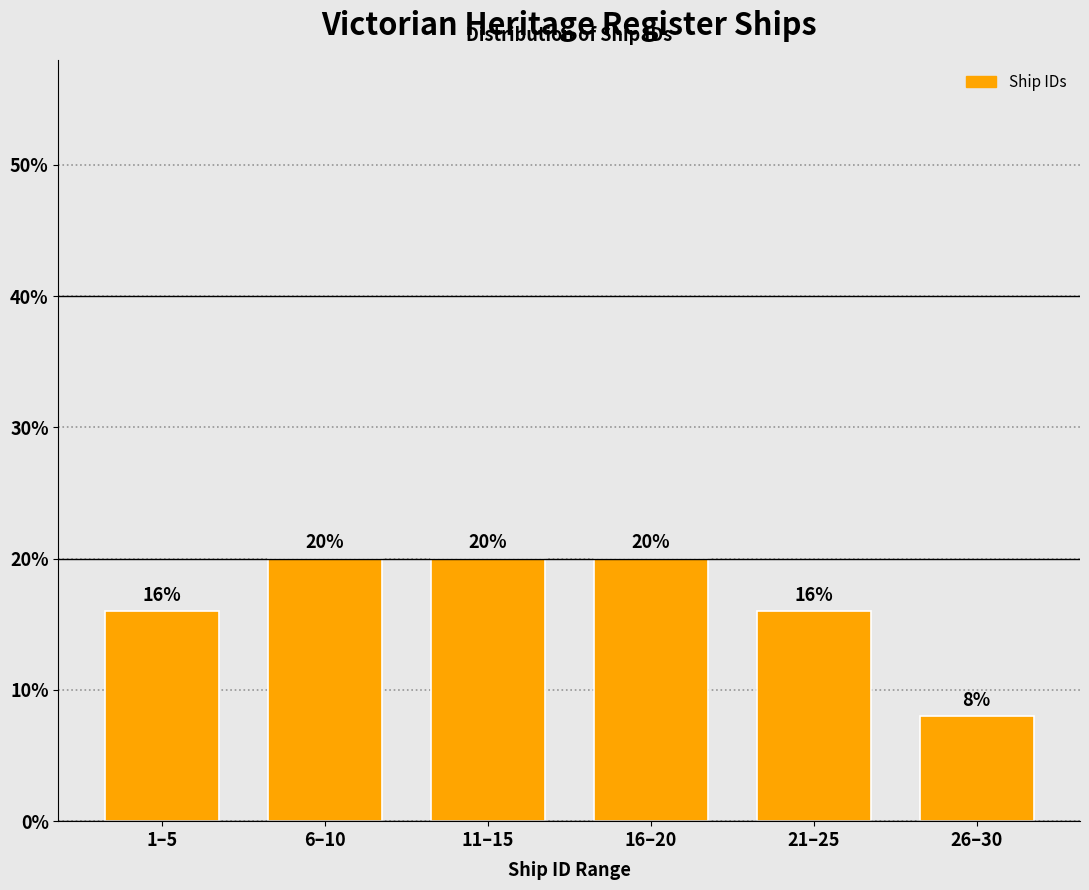

Reading right to left, transcribe all the data shown in this chart.

8	16	20	20	20	16